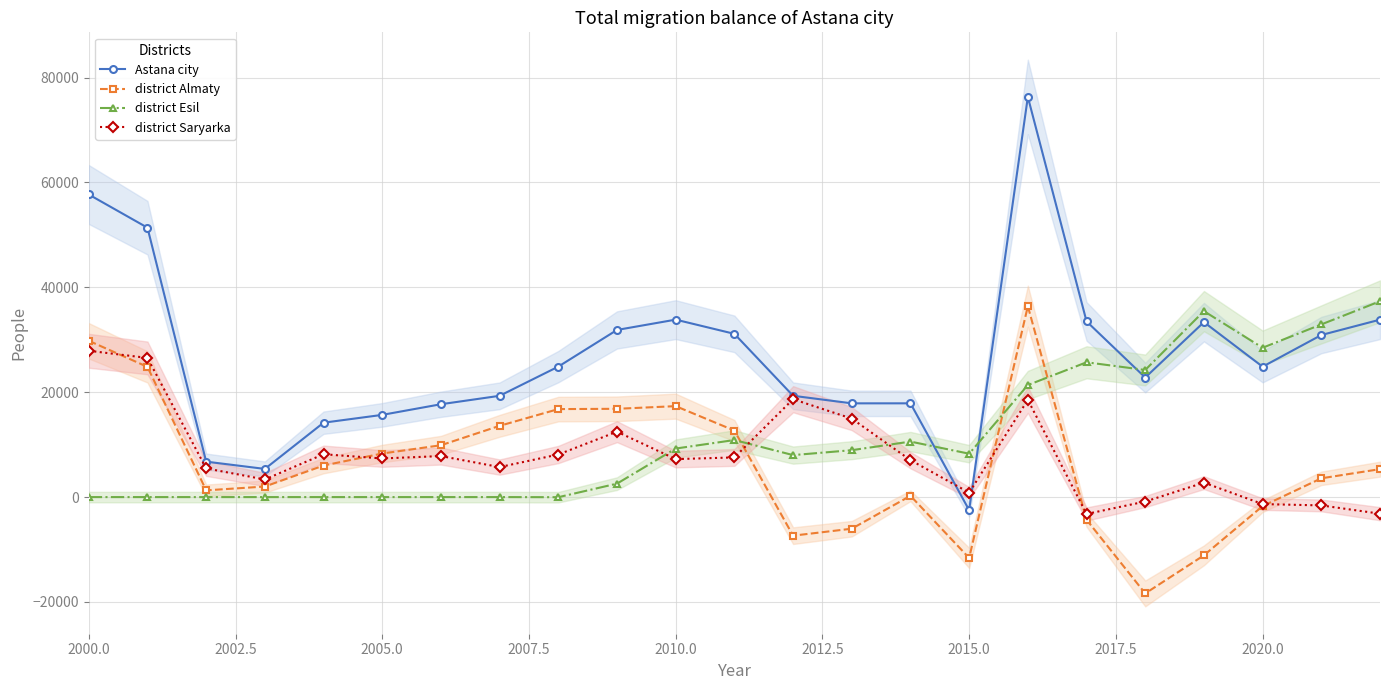

What is the highest value of the district Almaty series?

36409